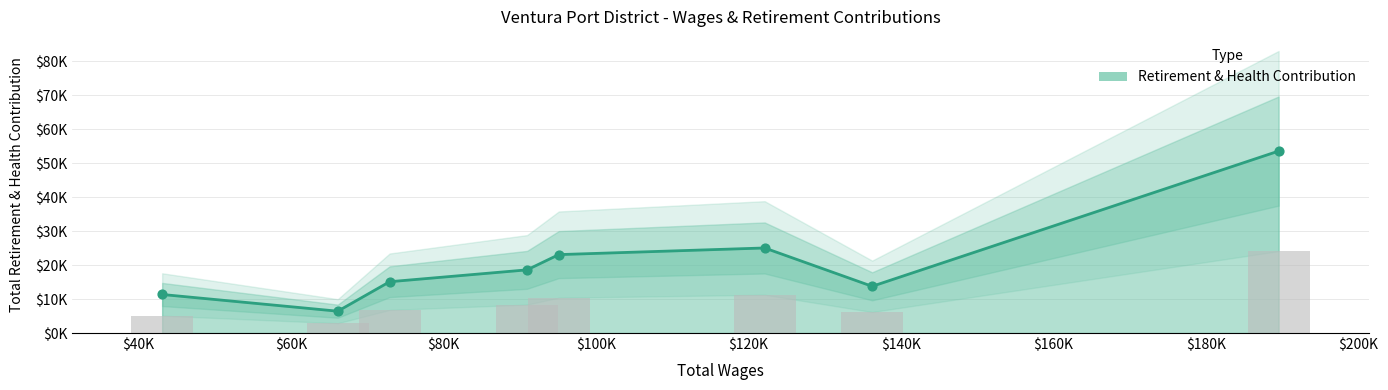

Which has a higher value, $40K or $160K?

$160K